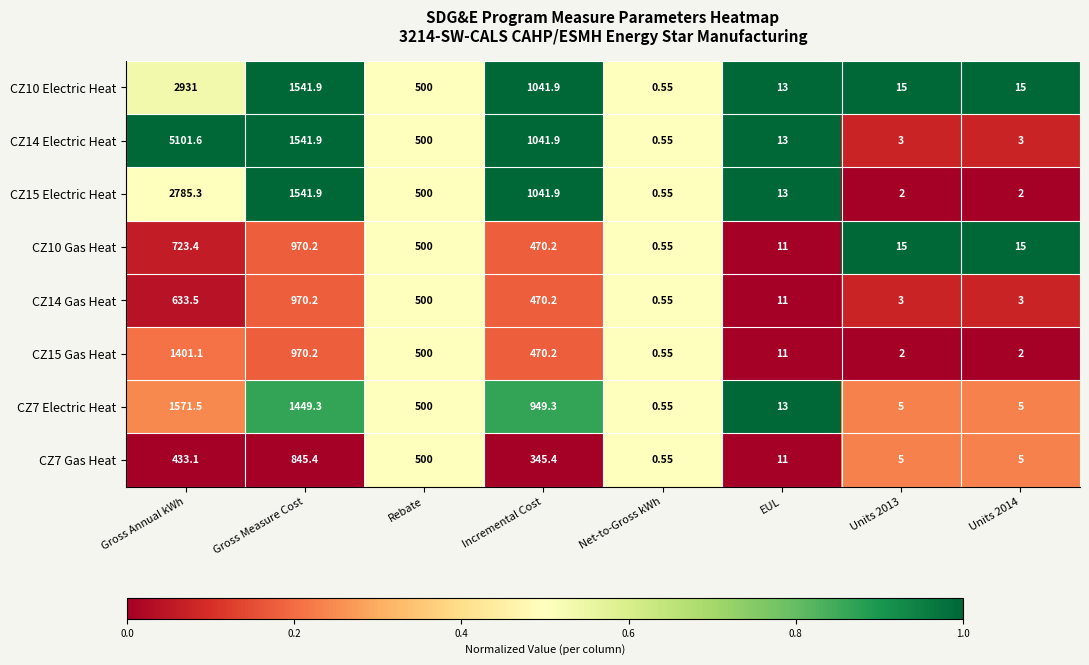

Is the value of CZ10 Electric Heat at Net-to-Gross kWh greater than the value of CZ15 Electric Heat at Incremental Cost?

No